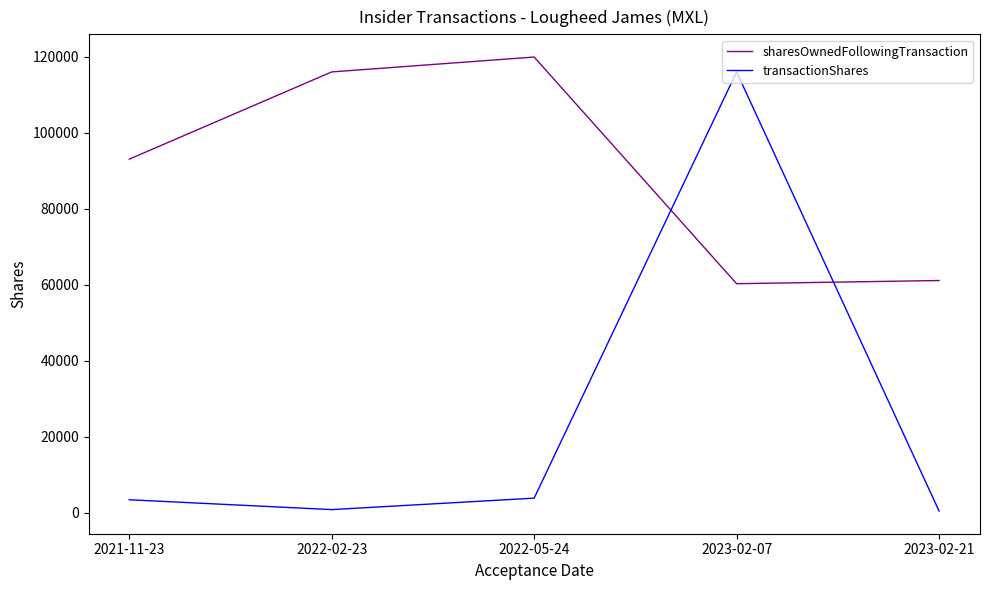

After their last crossing, which series has the higher values: transactionShares or sharesOwnedFollowingTransaction?

sharesOwnedFollowingTransaction